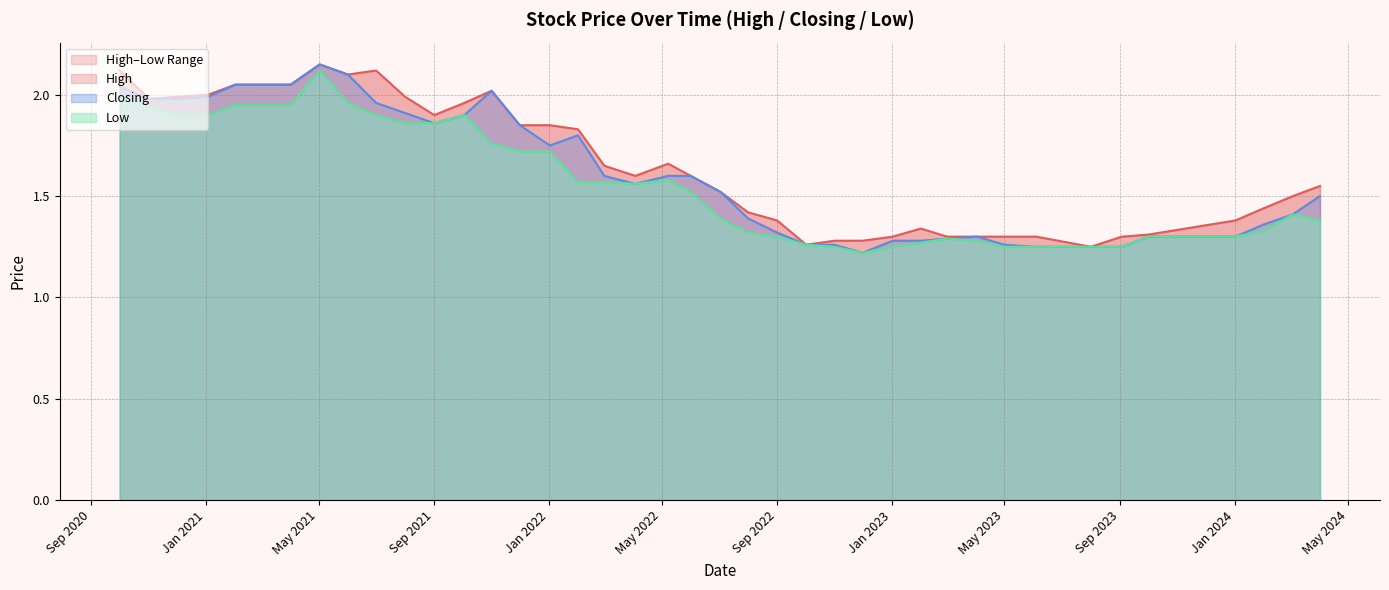

Is the value of High at 01/09/2021 greater than the value of Closing at 01/11/2020?

No